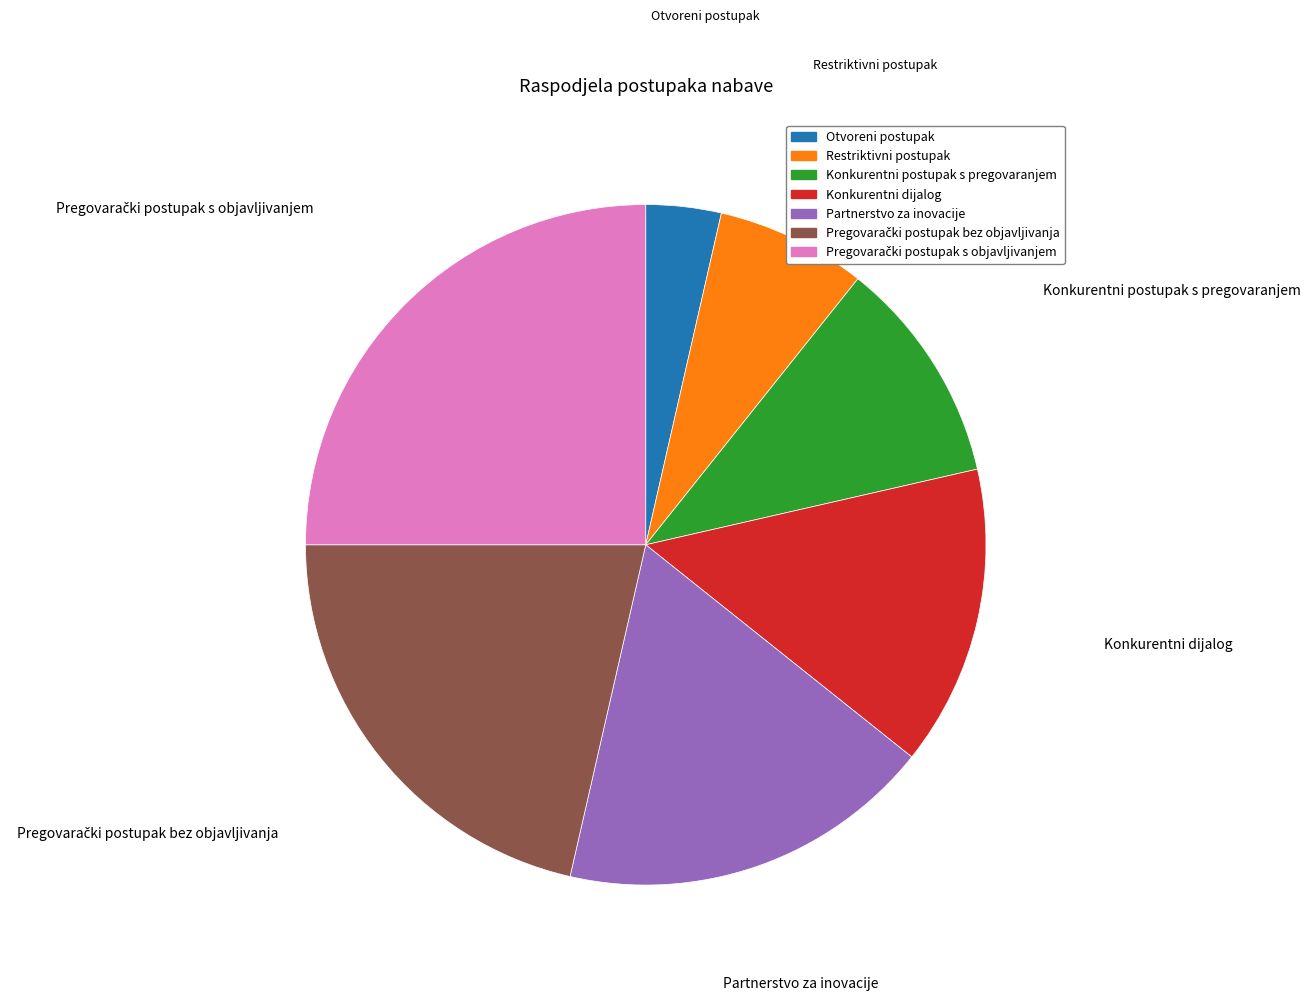

True or false: Konkurentni postupak s pregovaranjem accounts for 20% of the total.

False